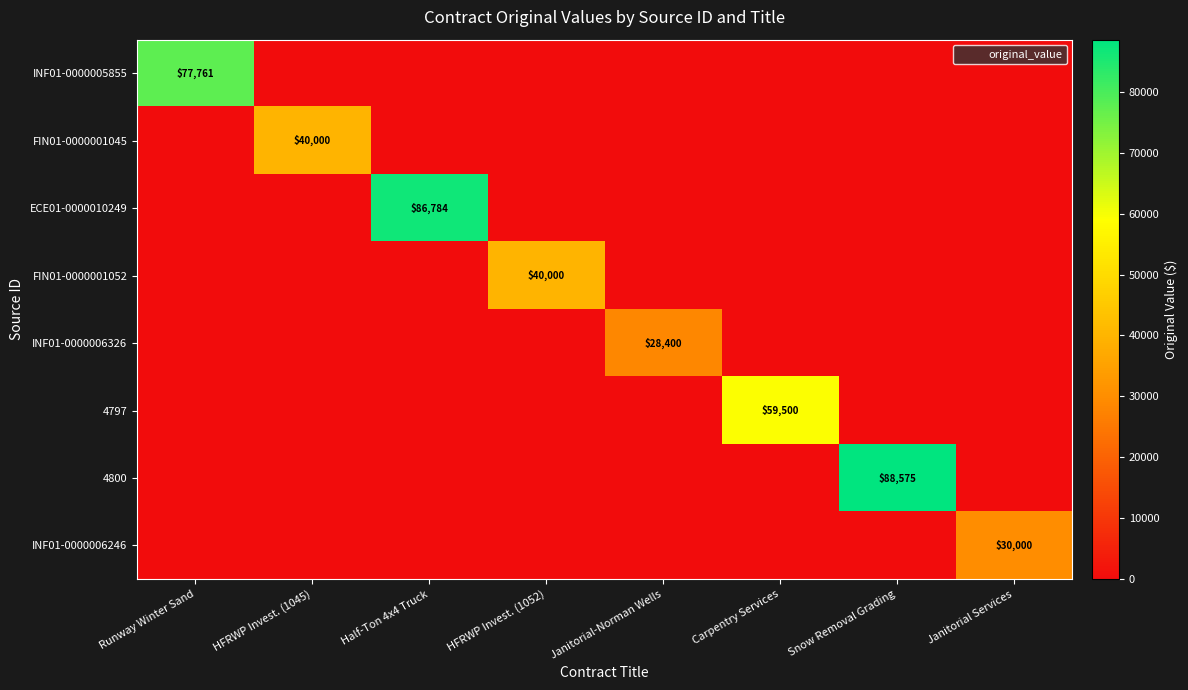

Is the value of 4797 at Runway Winter Sand greater than the value of FIN01-0000001045 at HFRWP Invest. (1045)?

No